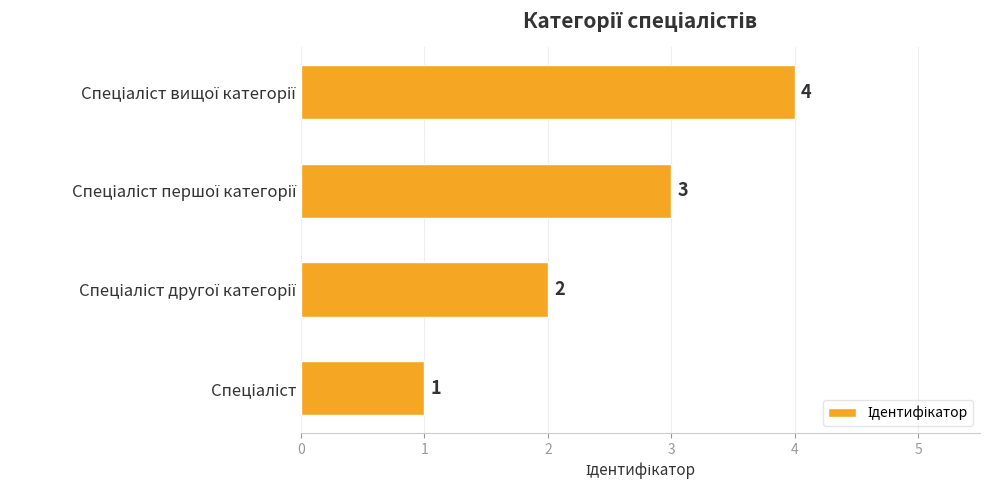

What is the maximum value shown in the chart?

4